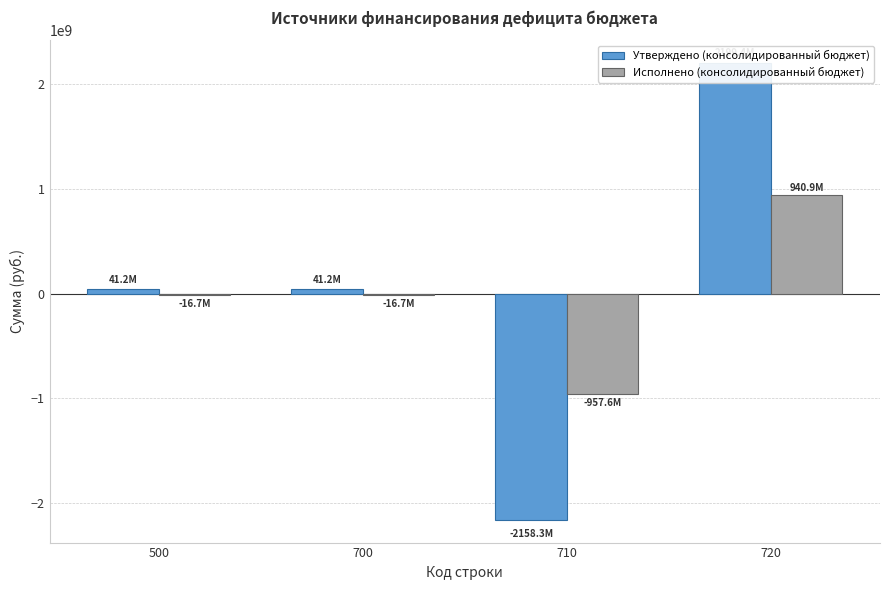

What is the approximate value of Исполнено (консолидированный бюджет) at 720?

940890391.1